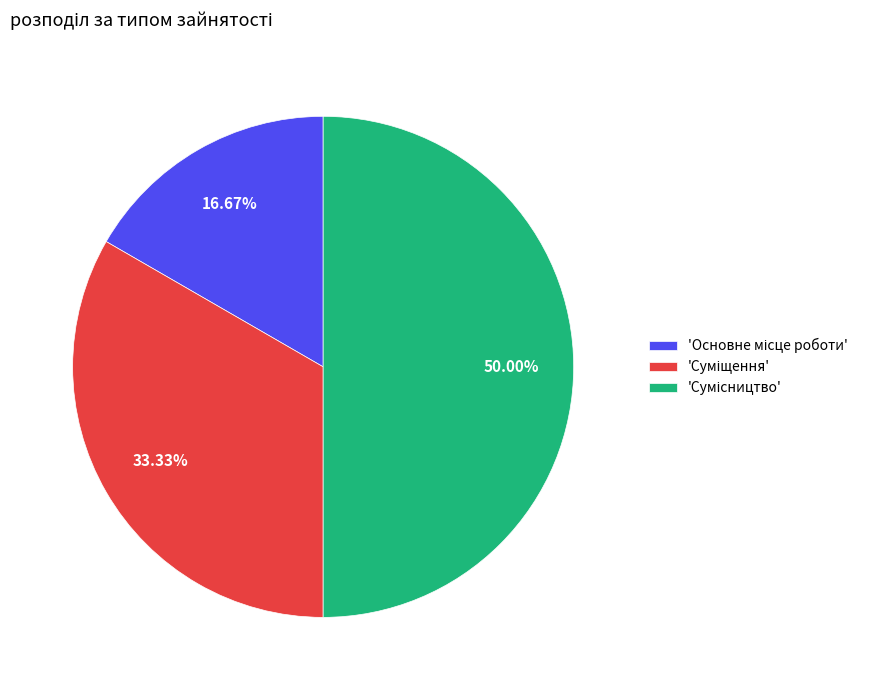

Rank the categories by value from highest to lowest.

Сумісництво, Суміщення, Основне місце роботи